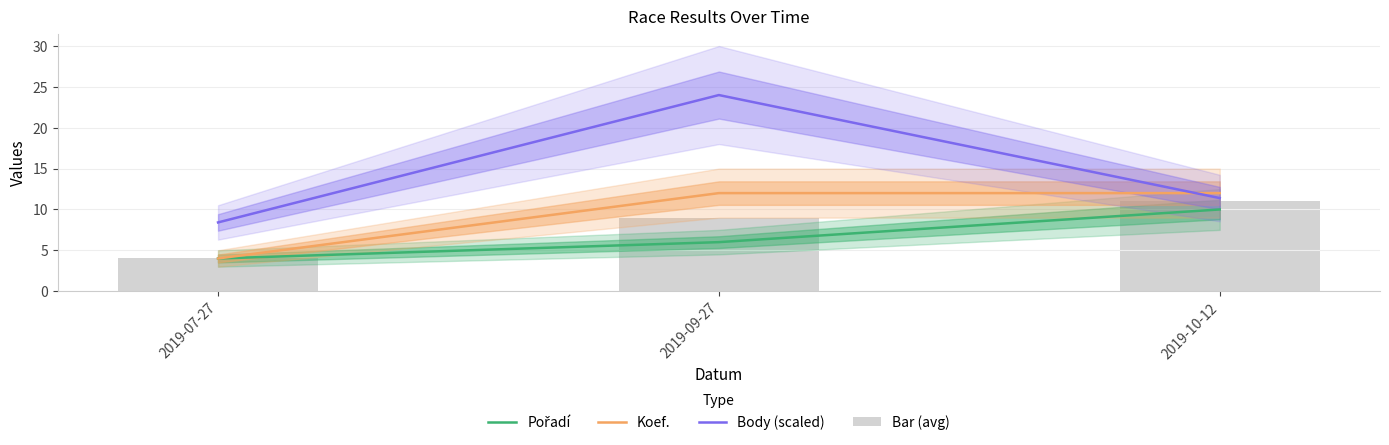

Rank the categories by Pořadí value from highest to lowest.

2019-10-12, 2019-09-27, 2019-07-27